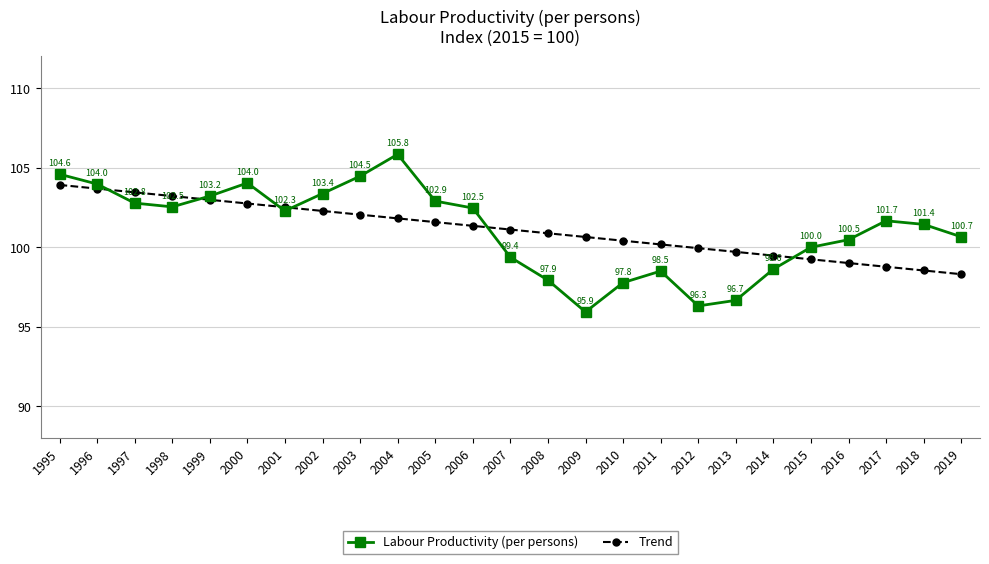

Which series ends up on top after the final intersection of Labour Productivity (per persons) and Trend?

Labour Productivity (per persons)